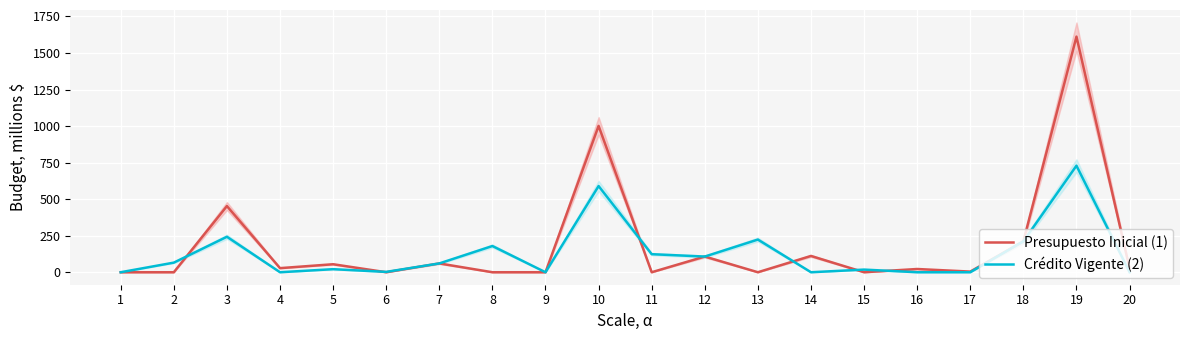

What is the greatest value displayed?

1611.7